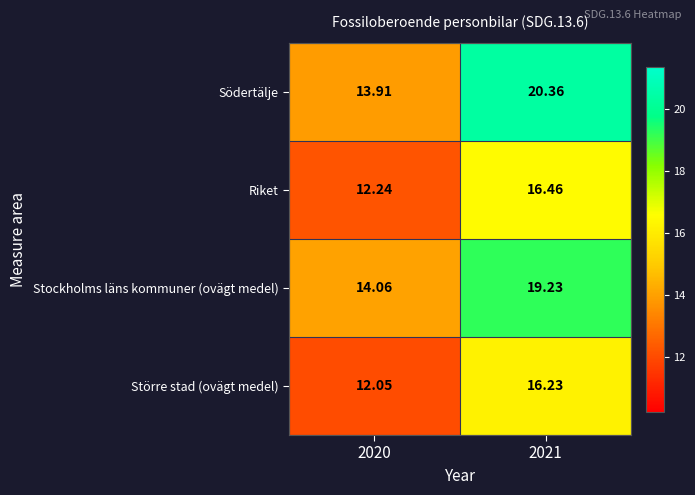

Between 2020 and 2021, which series saw the biggest shift?

Södertälje